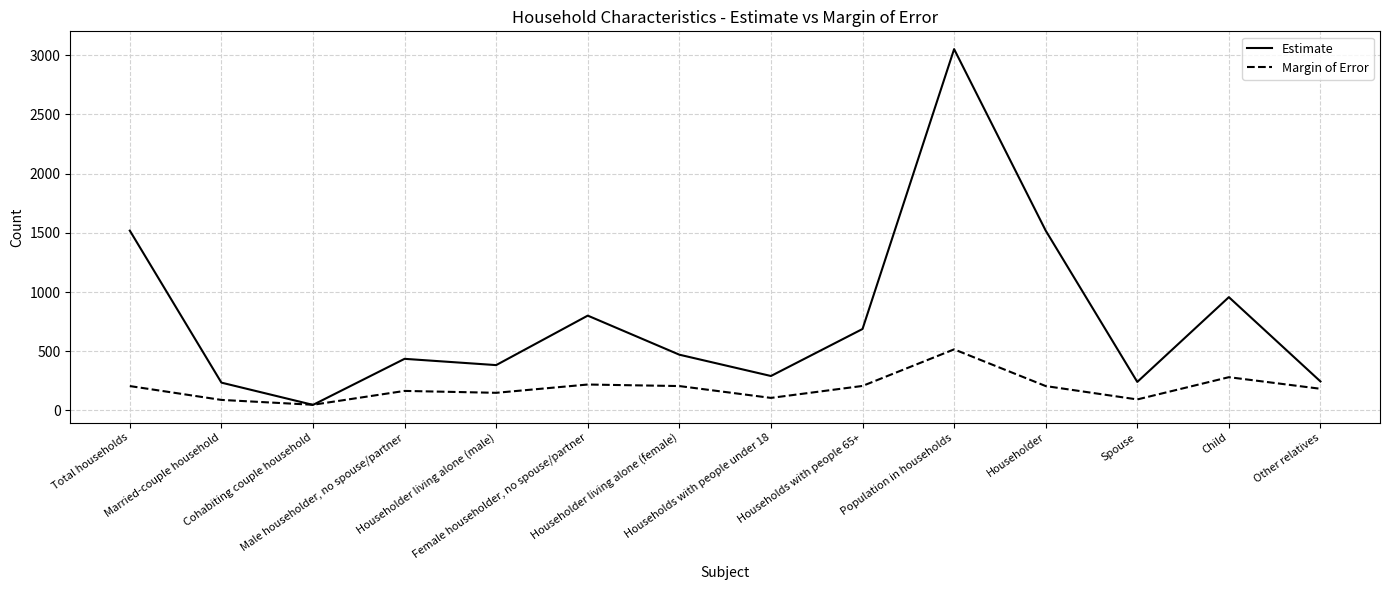

Which series has the largest total across all categories?

Estimate